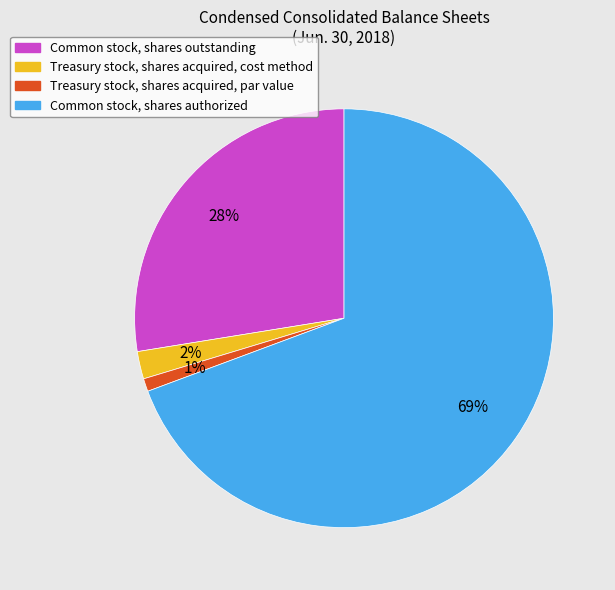

Do Treasury stock, shares acquired, par value and Common stock, shares authorized together represent more than half of the pie?

Yes